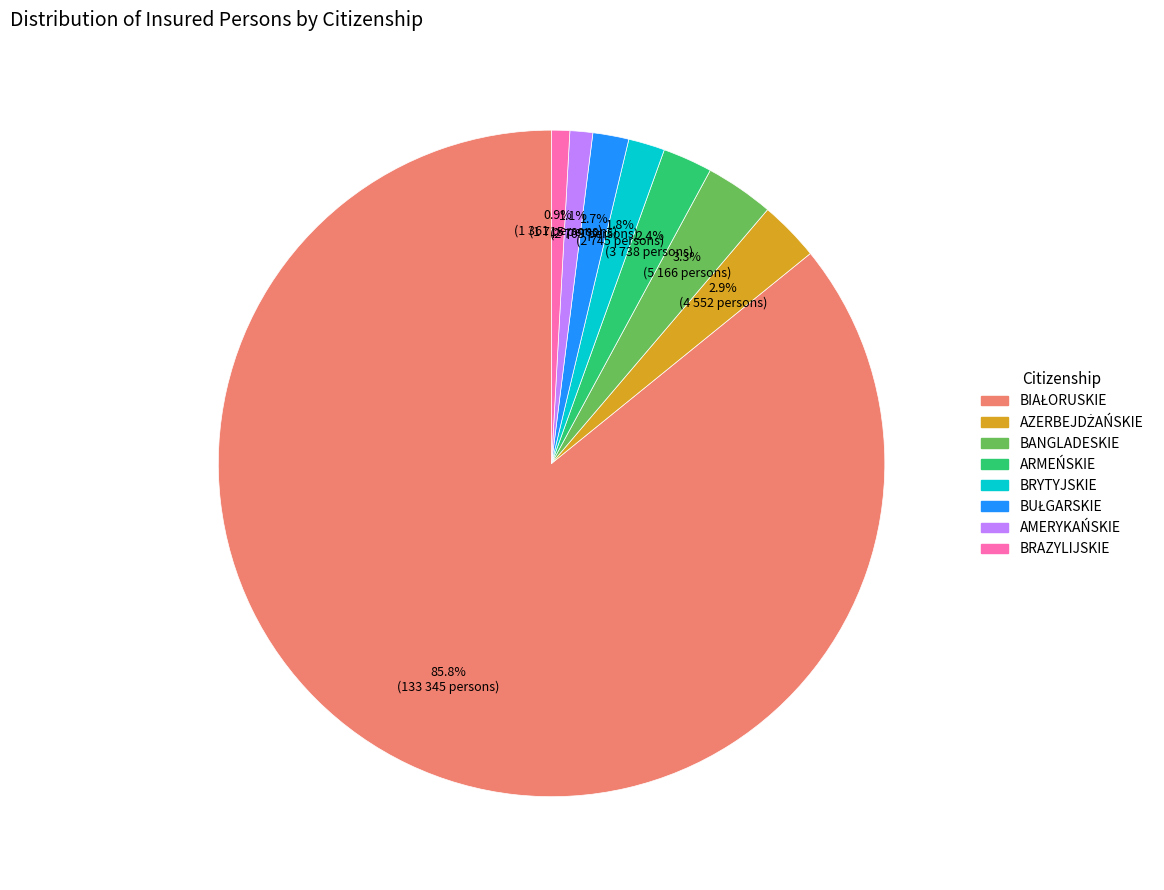

What portion of the pie excludes AMERYKAŃSKIE?

98.9%